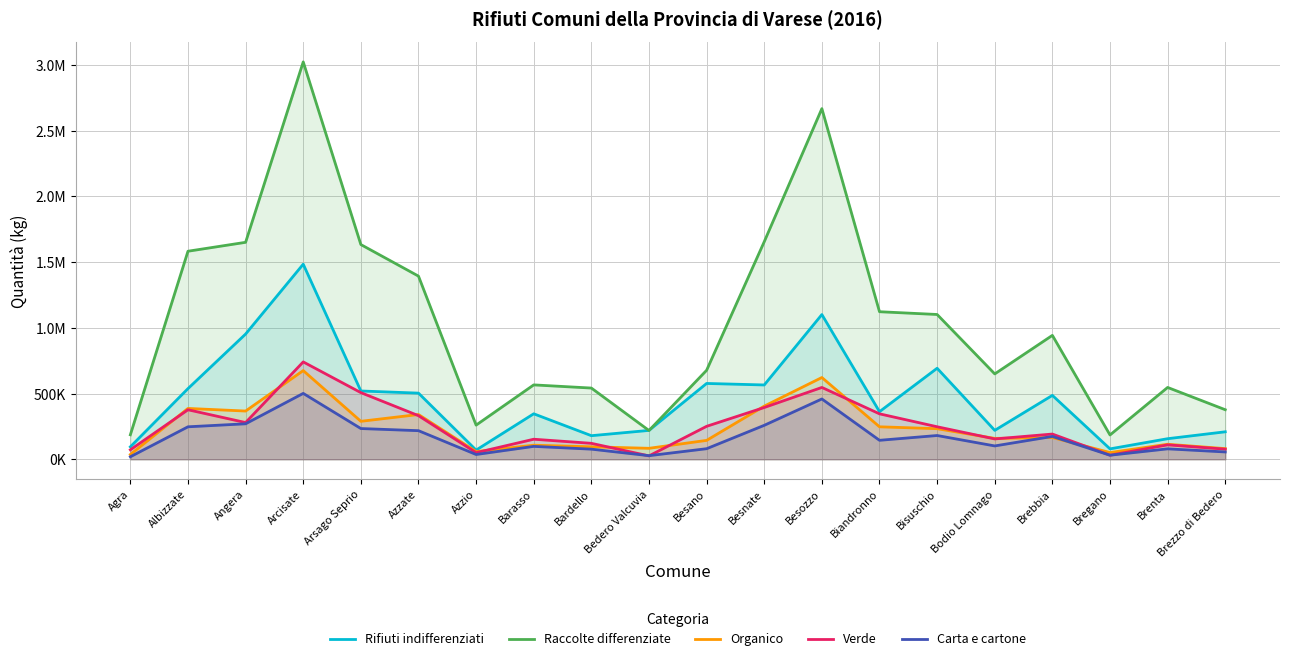

Reading left to right, what are all the values shown in this chart?

Rifiuti indifferenziati: 94572	537629	952891	1484550	519540	503256	69642	345949	179320	219520	576848	565366	1101150	362079	692460	219815	486065	78980	156396	208947
Raccolte differenziate: 186134	1583133	1650993	3024071	1633860	1393623	259701	565907	541809	218789	677143	1655636	2668259	1122731	1101712	649522	942774	184804	546467	376922
Organico: 36145	386723	366890	674770	288780	340508	58513	106918	94720	83270	143600	404382	621985	246970	232600	158699	165360	51040	114163	80882
Verde: 71962	376646	279249	740800	506990	331636	50000	152368	121160	25540	250600	393844	546510	345673	247220	154566	191778	30810	109628	76829
Carta e cartone: 18973	246941	269822	501180	233710	217430	36135	97922	76860	27220	80240	258216	458800	144177	180650	101337	173560	30670	79229	55525